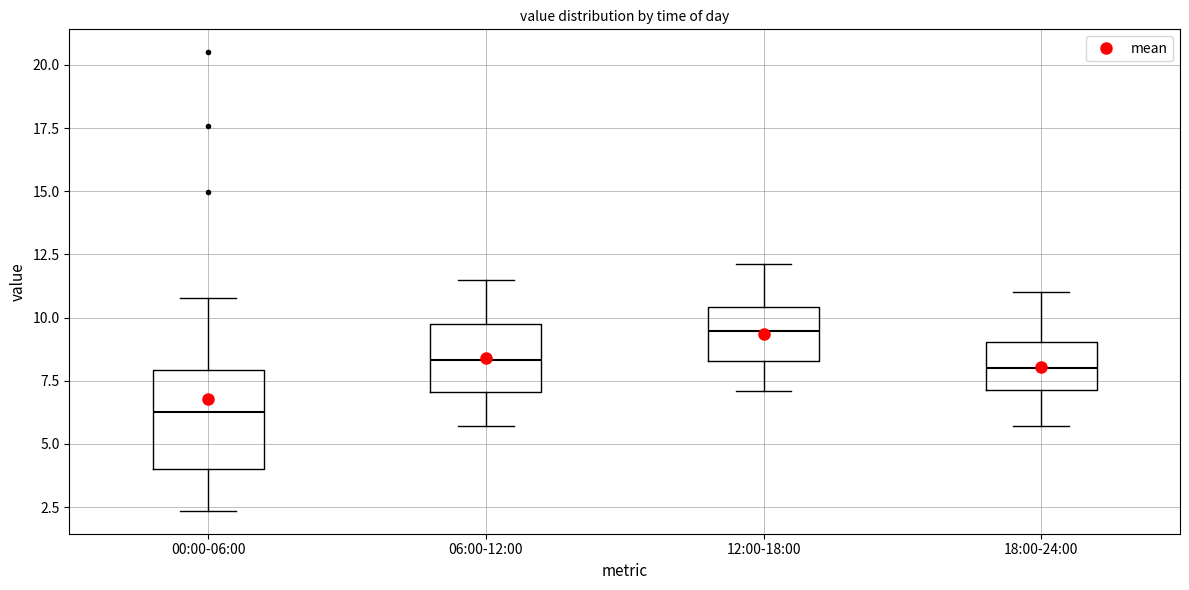

Which box is the tallest, from its lower edge to its upper edge?

00:00-06:00